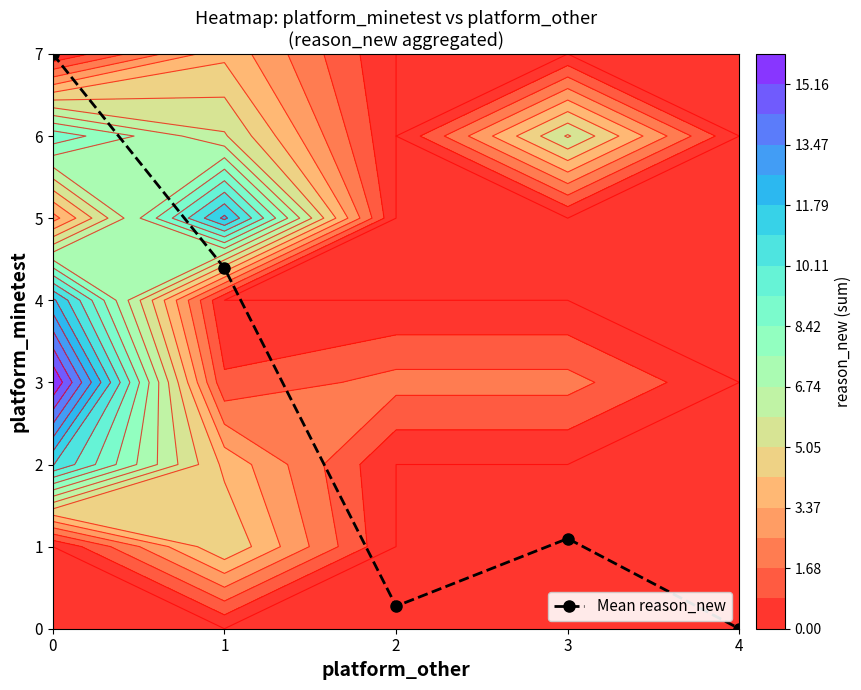

List the labels in order of value, largest first.

0, 1, 3, 2, 4